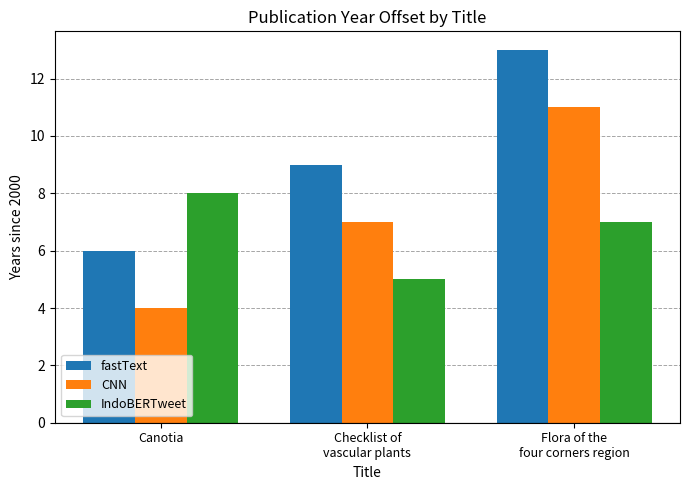

The value of IndoBERTweet at Canotia is 12. True or false?

False